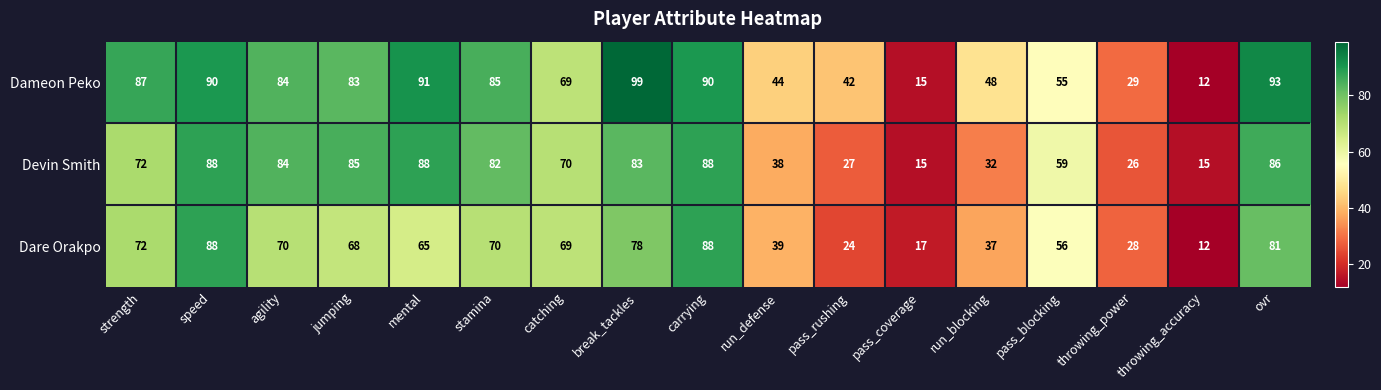

What is the sum of all Dameon Peko values?

1116